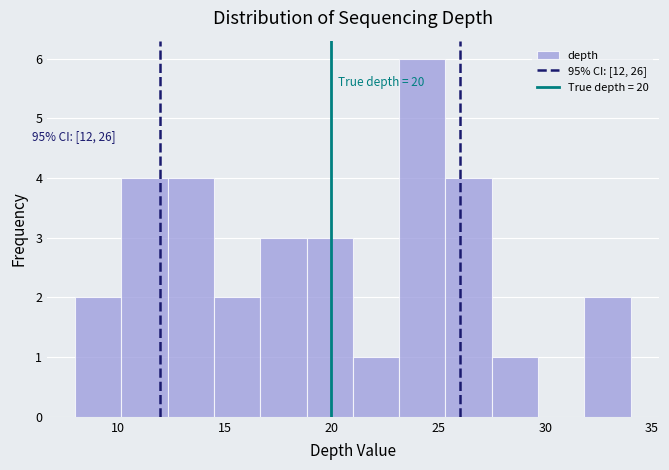

Over which range of the x-axis is the bar tallest?

23.0 to 25.5